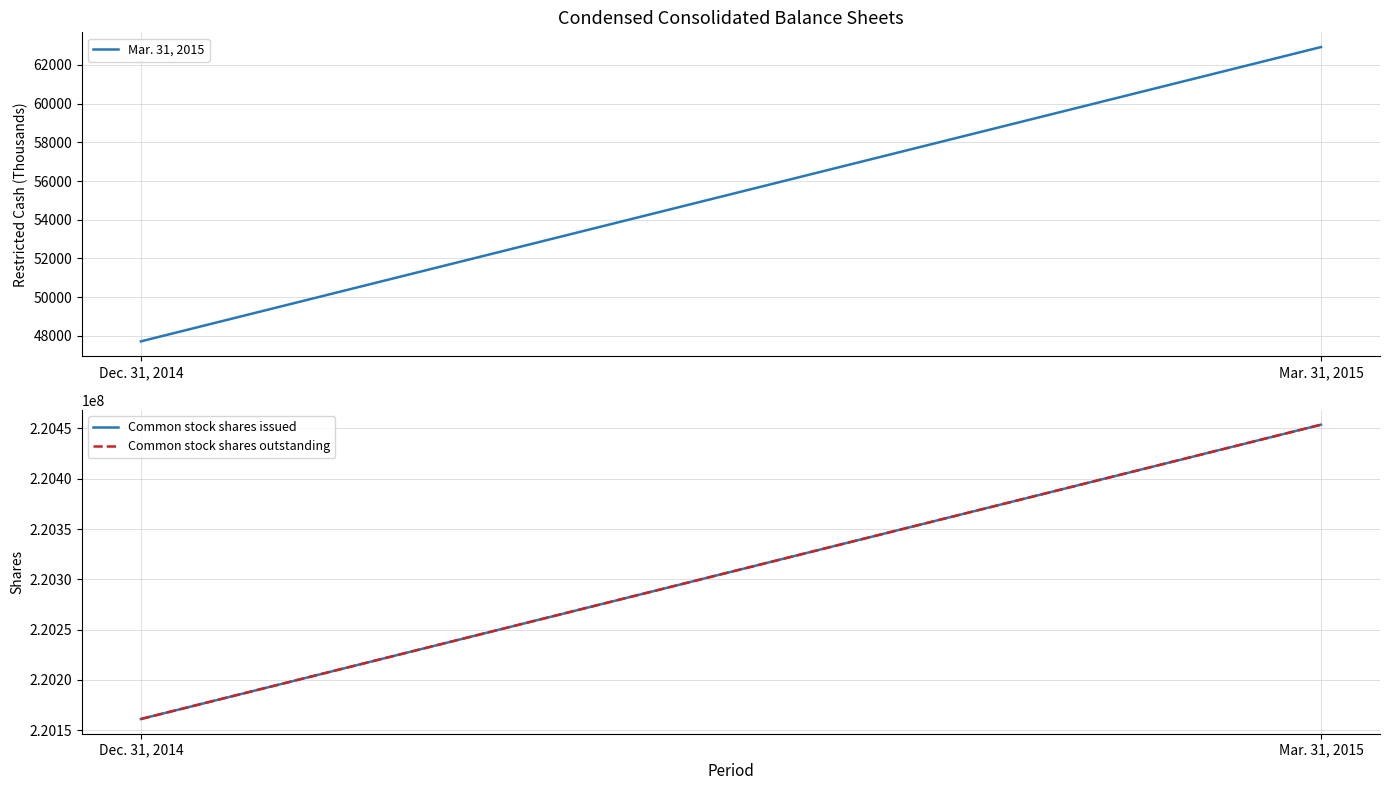

Does the chart display data point markers on the line(s)?

No